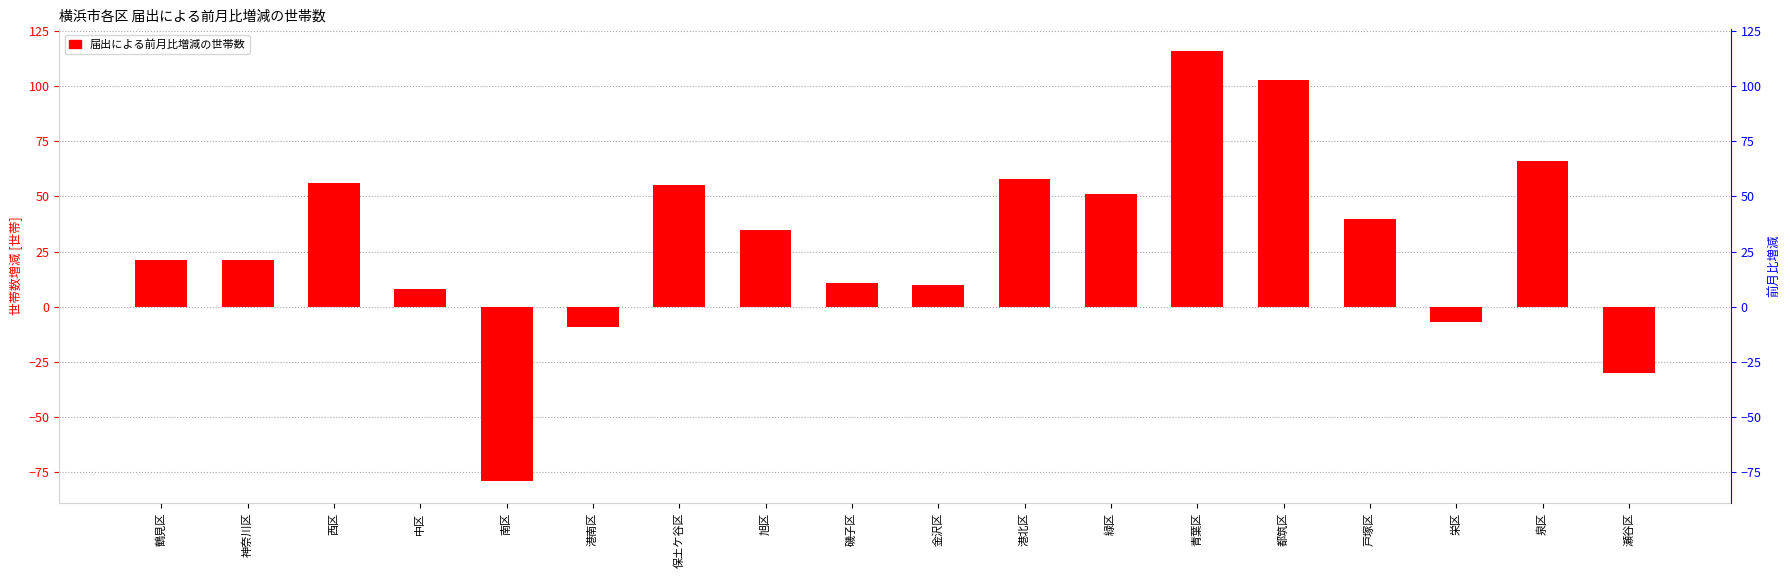

Are the bars horizontal?

No